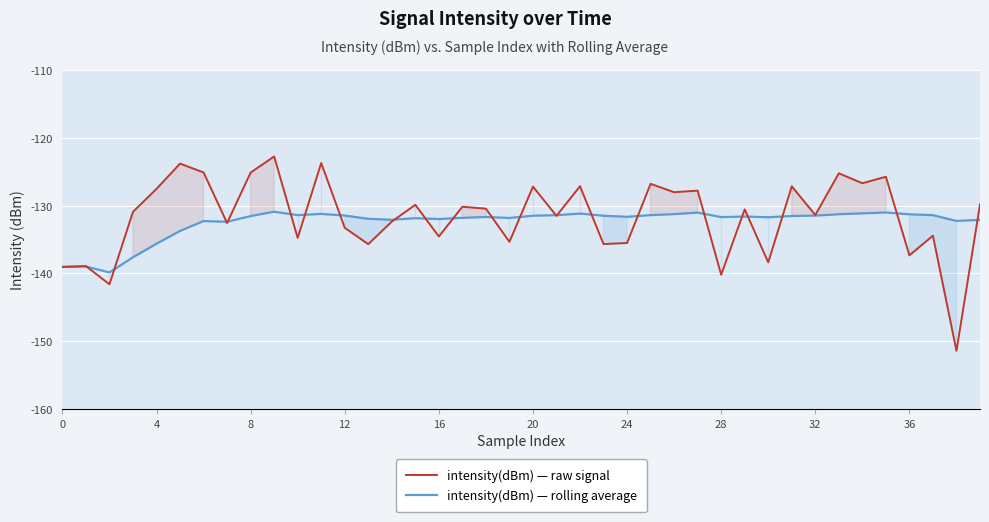

True or false: intensity(dBm) — rolling average has more than 1 points higher than both neighbors.

True